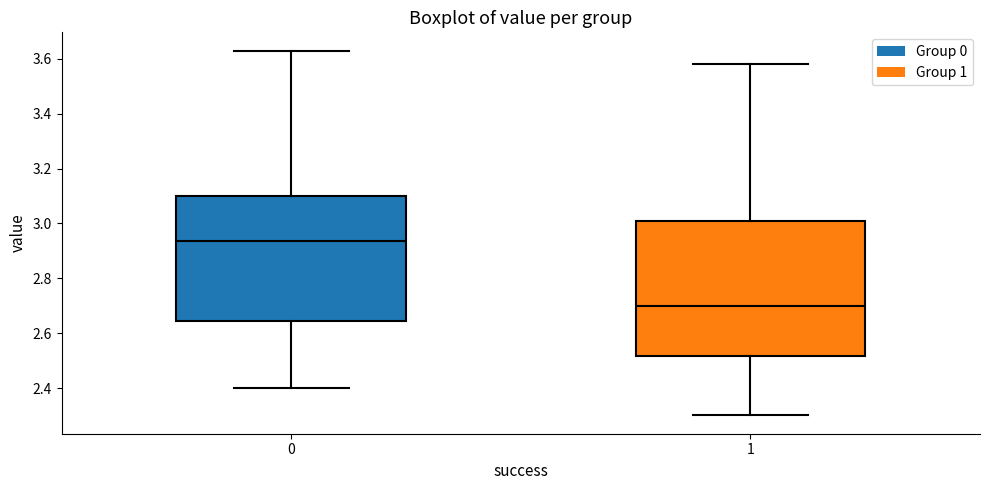

Comparing the boxes themselves (not the whiskers), which one is the tallest?

1